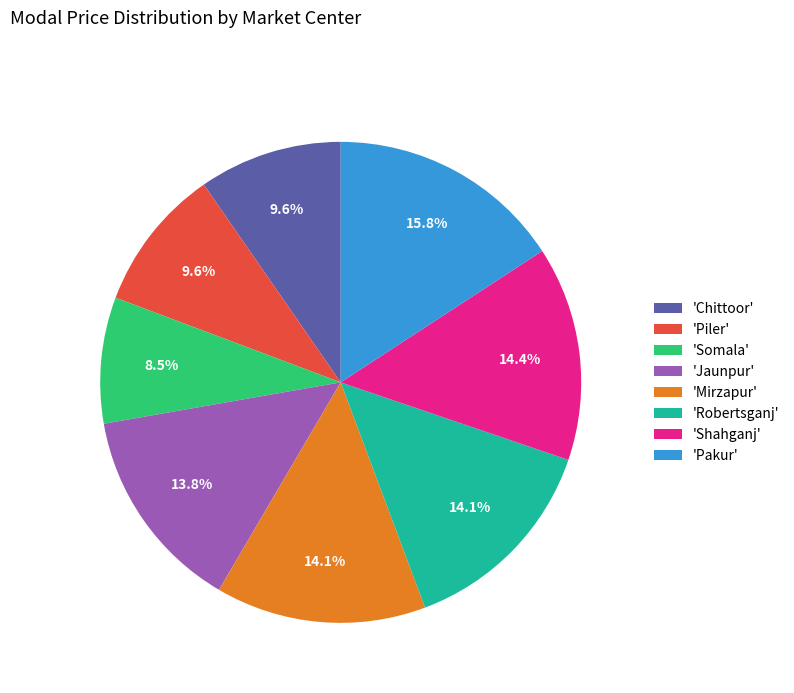

What is the ratio of the value at 'Chittoor' to the value at 'Robertsganj'?

0.7